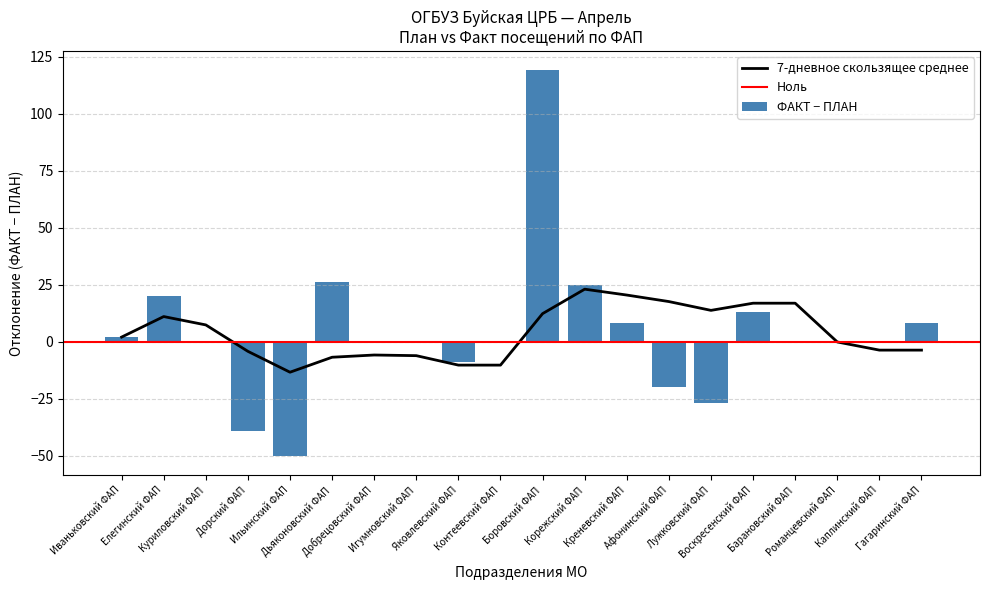

Are the bars horizontal?

No